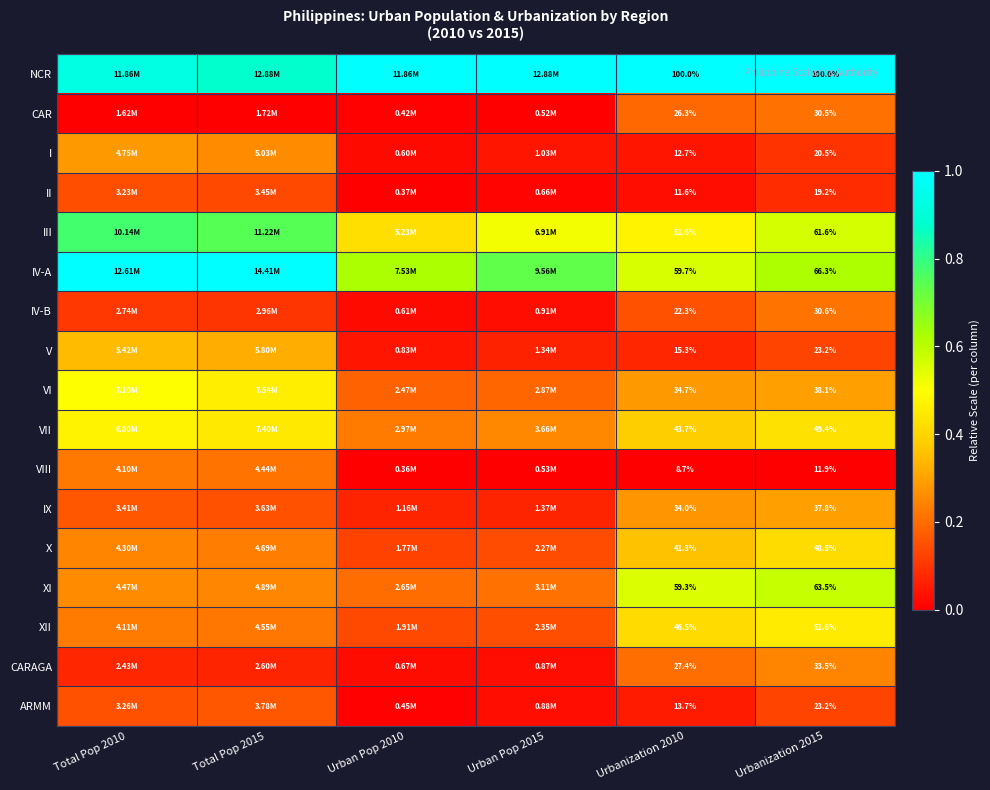

How many categories are shown in the chart?

6